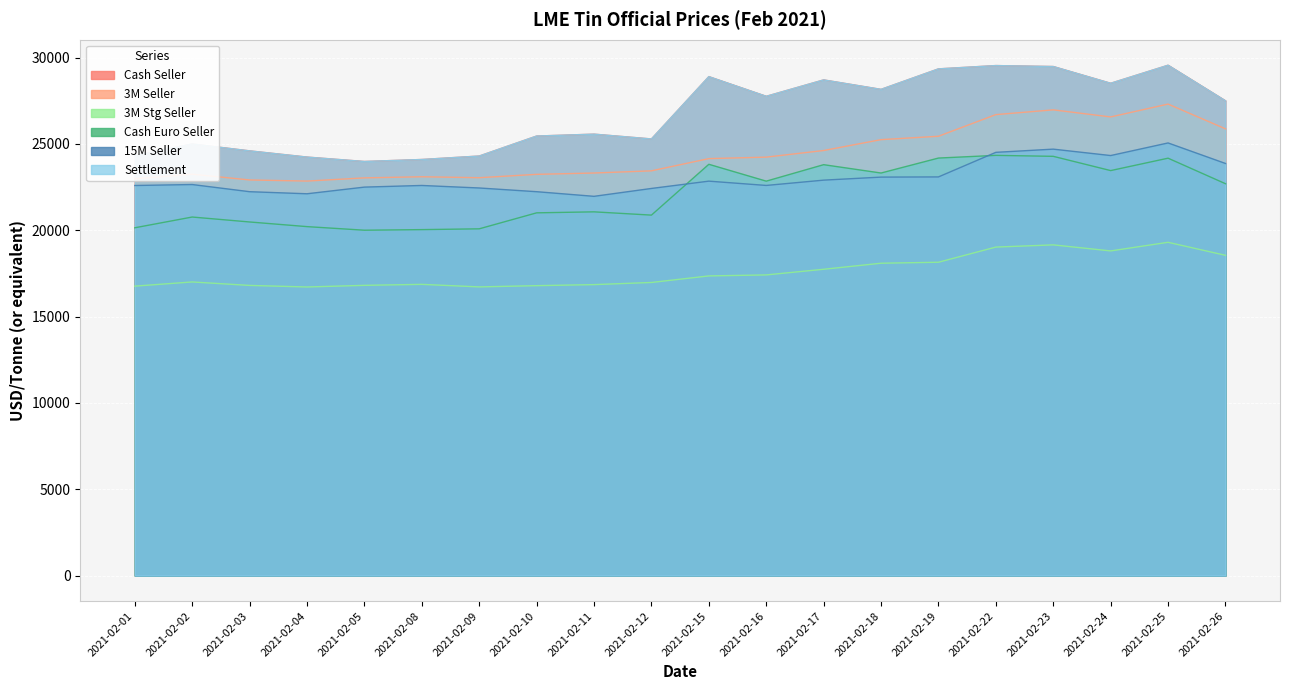

Read the 3M Seller value at 2021-02-17.

24620.0